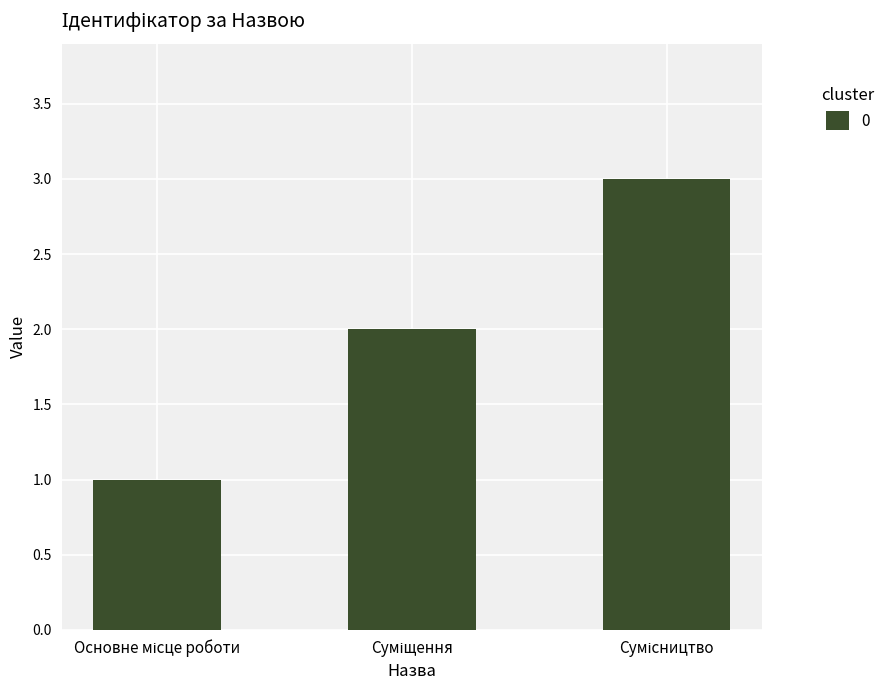

How many data points are less than 2?

1